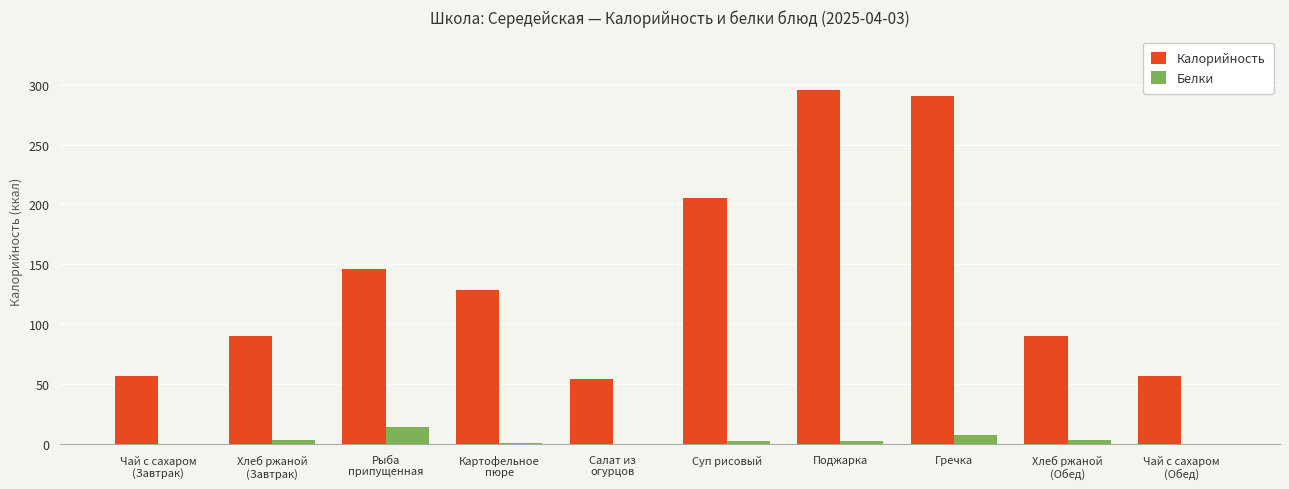

Are the bars horizontal?

No